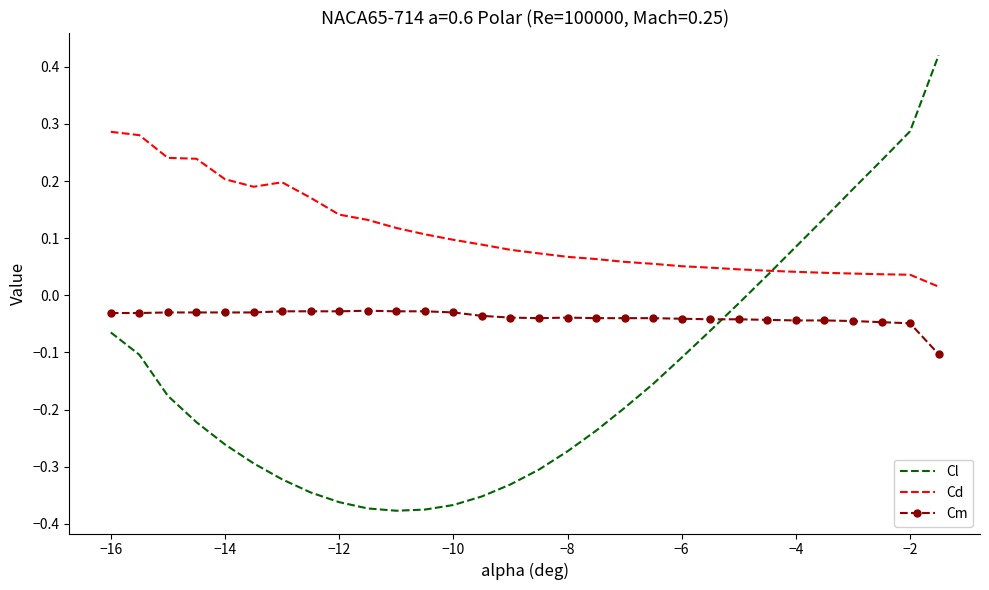

List the series in order of their overall mean, highest first.

Cd, Cm, Cl